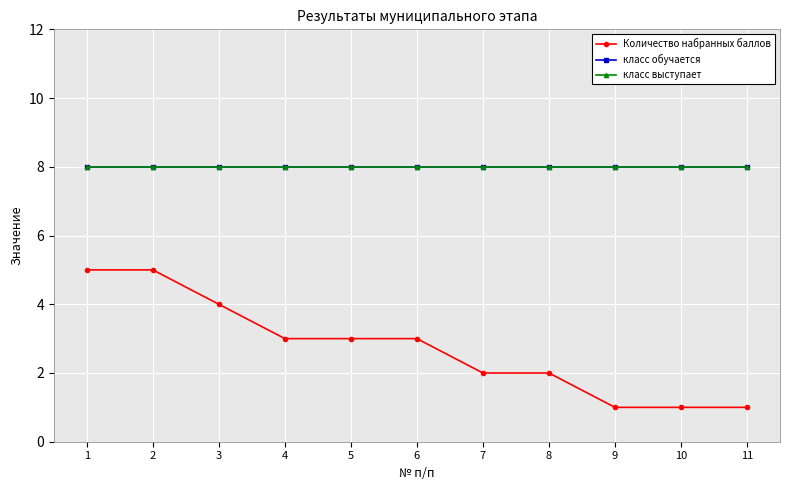

Does the chart have visible grid lines?

Yes